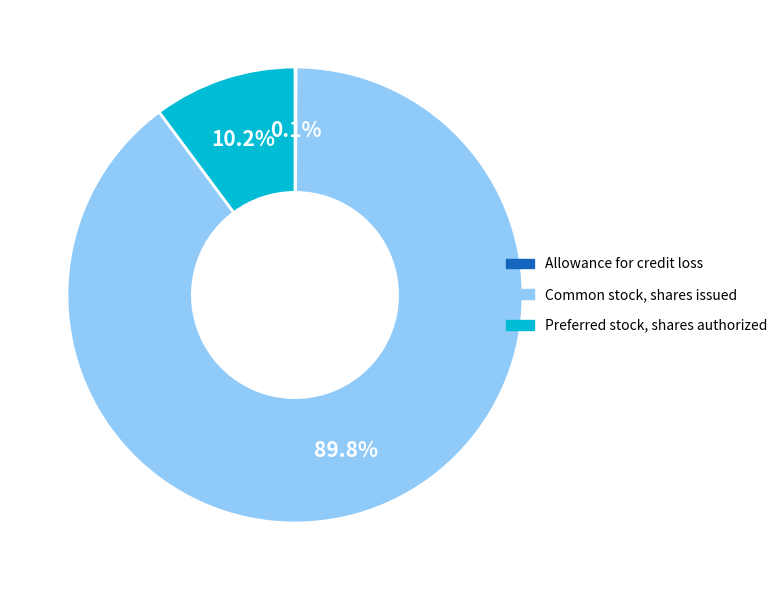

Is the sum of Preferred stock, shares authorized and Common stock, shares issued greater than half?

Yes